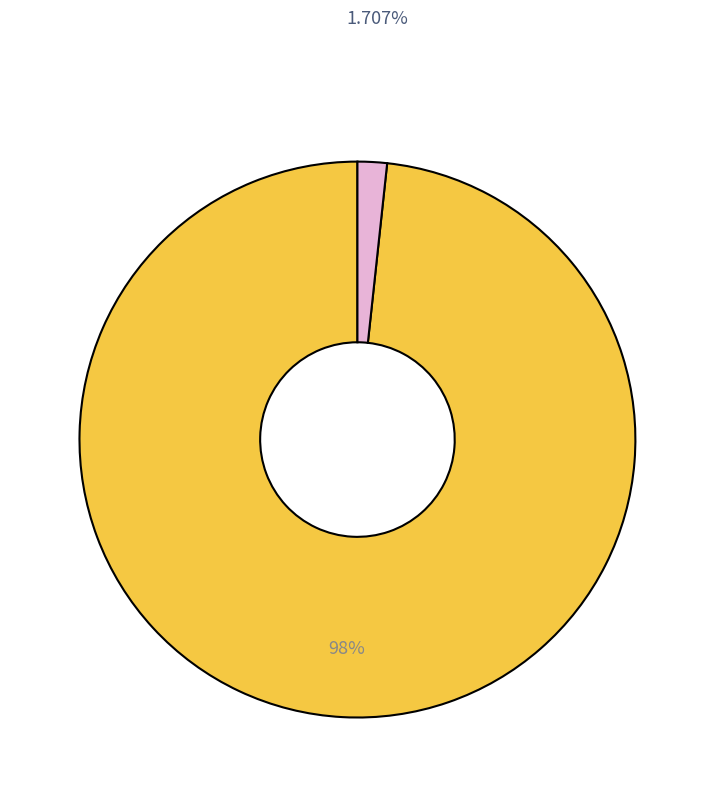

Is there a majority slice in this chart?

Yes